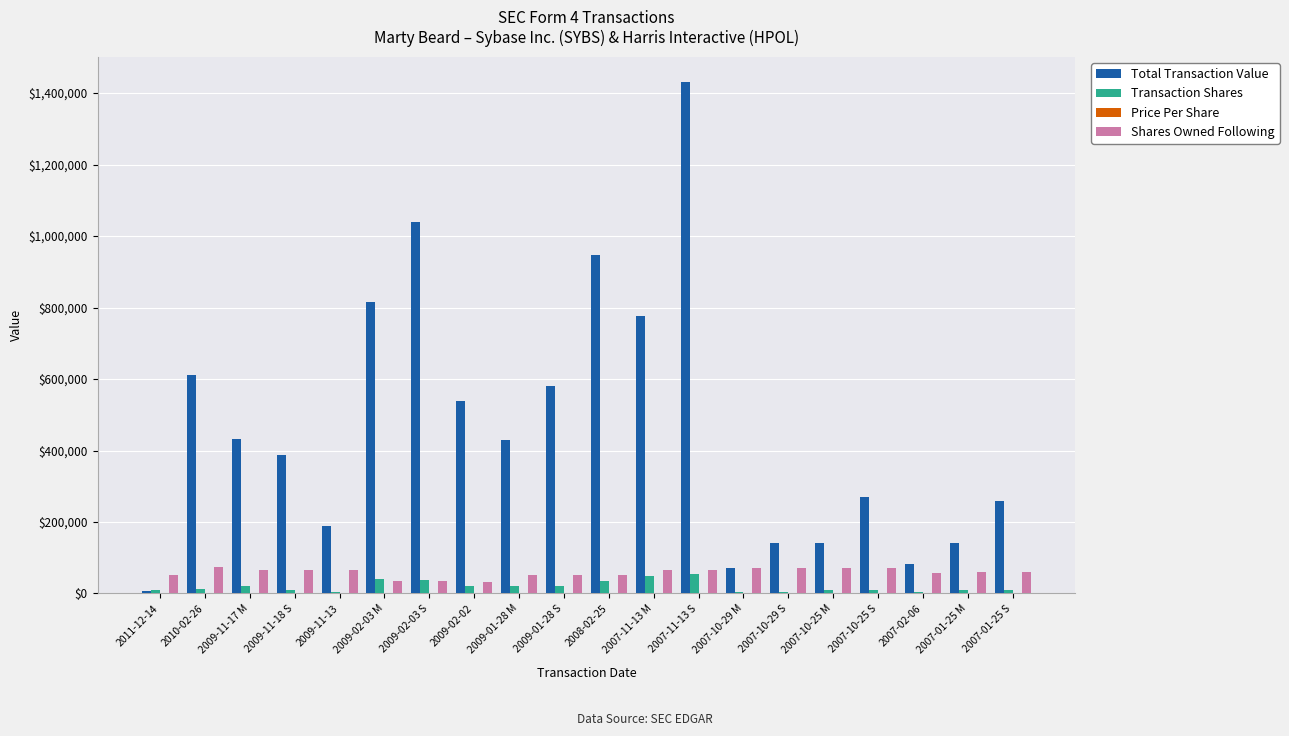

Between 2009-02-02 and 2008-02-25, which series saw the biggest shift?

Total Transaction Value